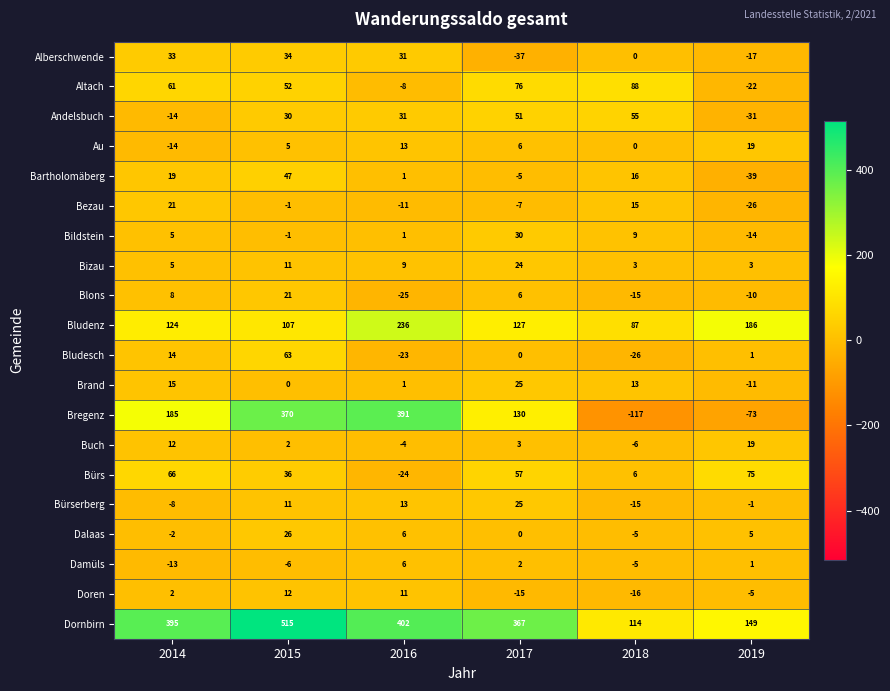

Which series has the largest range (max minus min)?

Bregenz